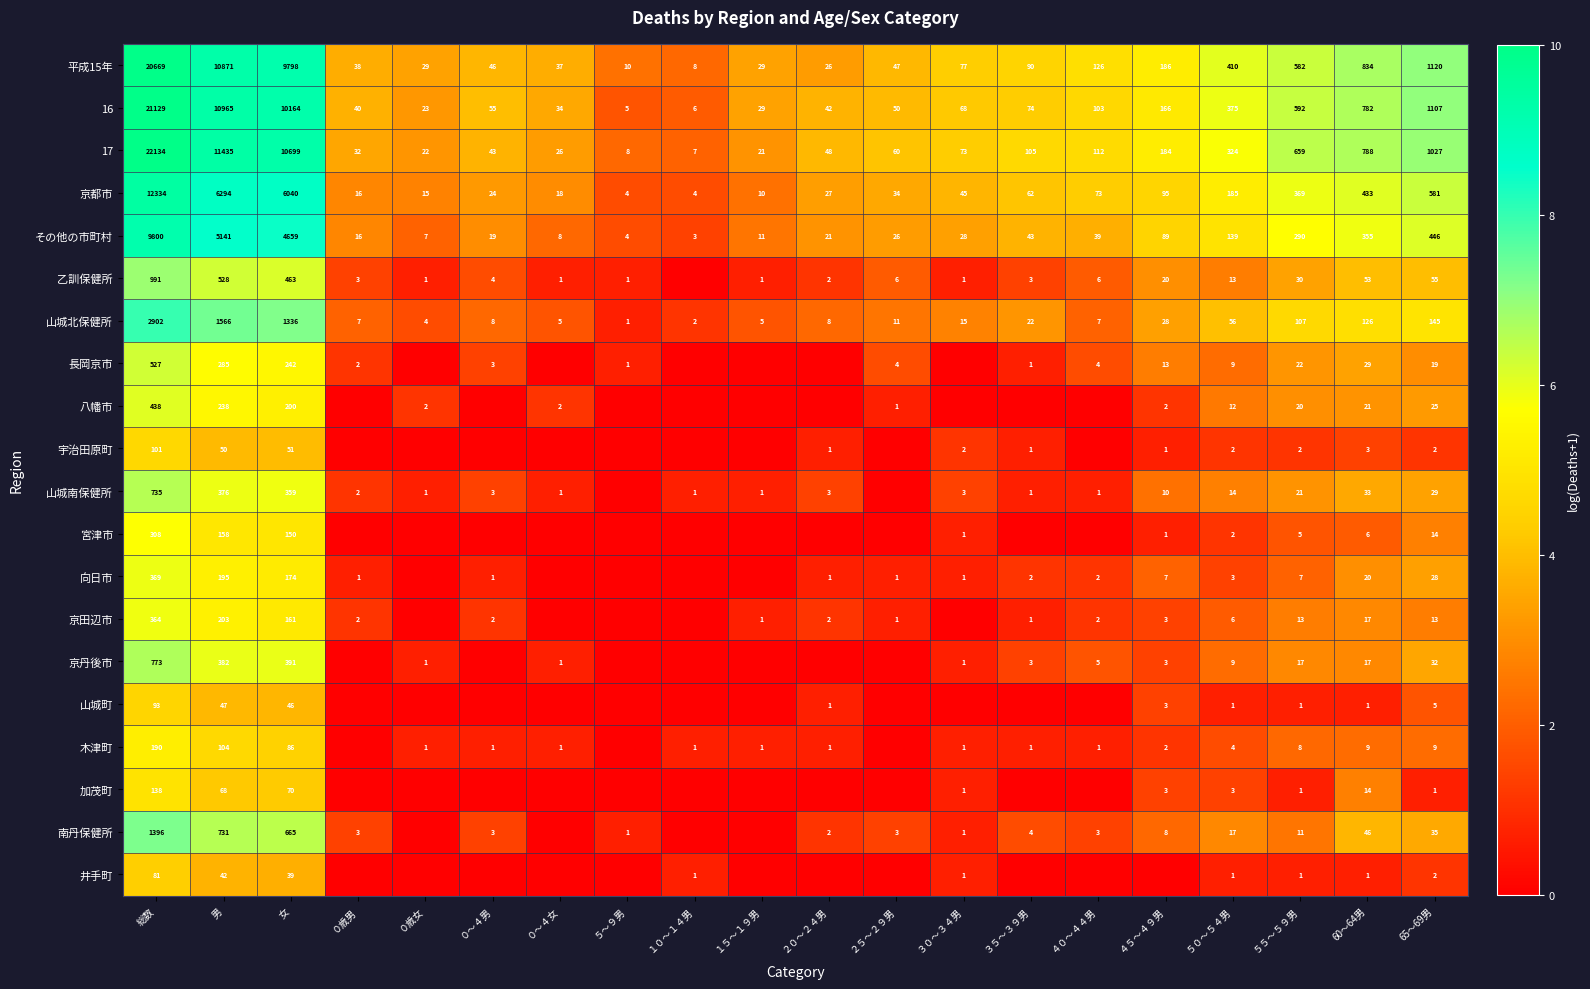

What value does the 平成15年 series have at ４０～４４男, to the nearest 10?

130